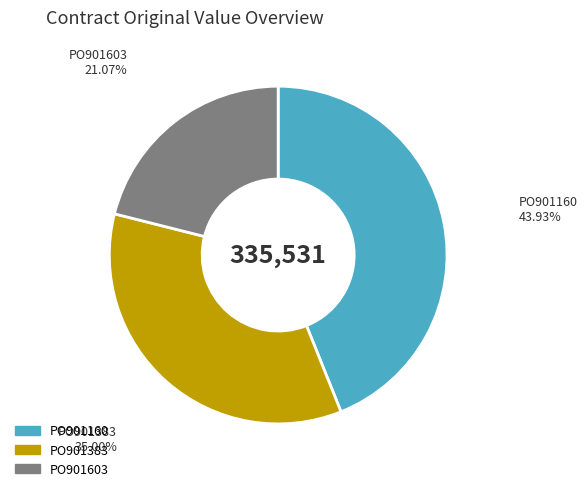

Approximately how many times larger is the value at PO901383 compared to PO901160?

0.8